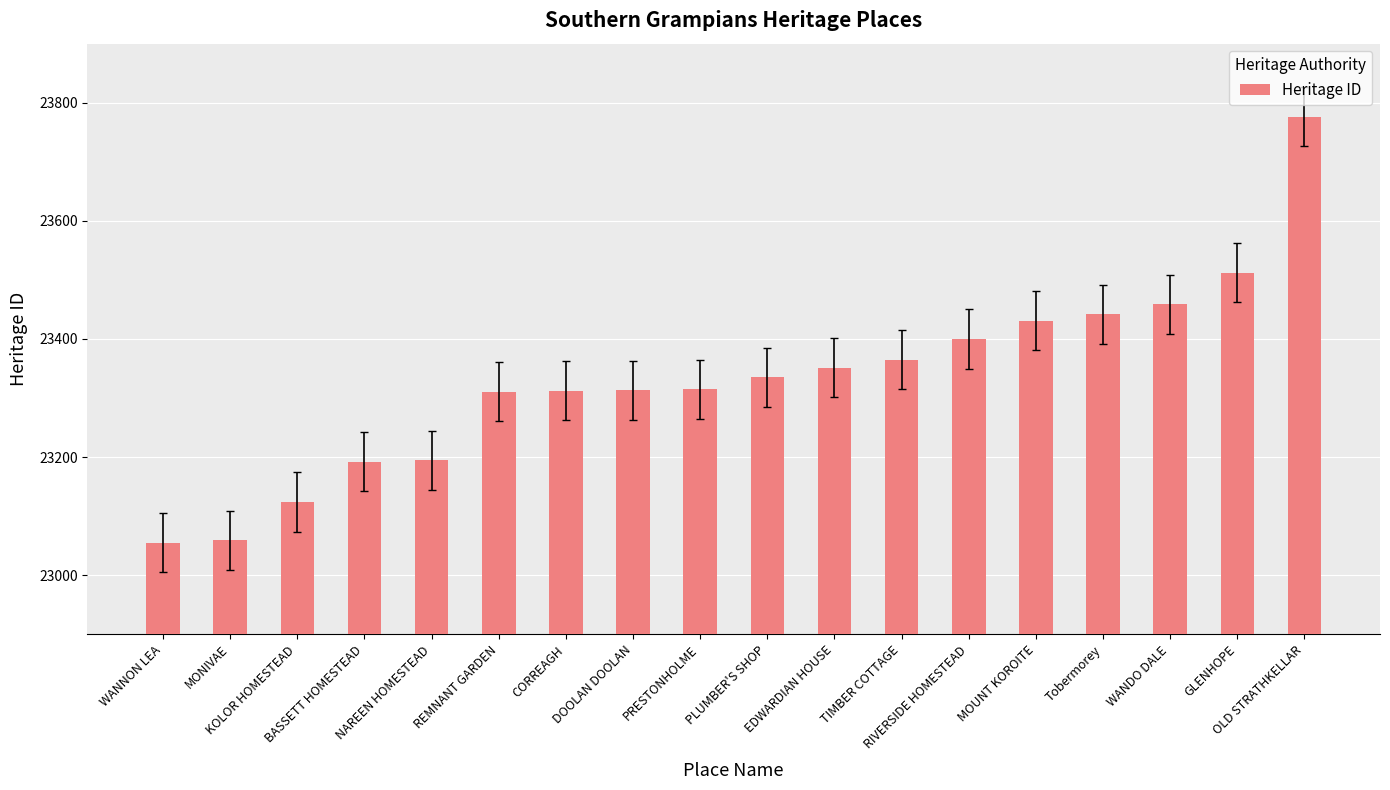

What is the difference between the maximum and minimum values?

721